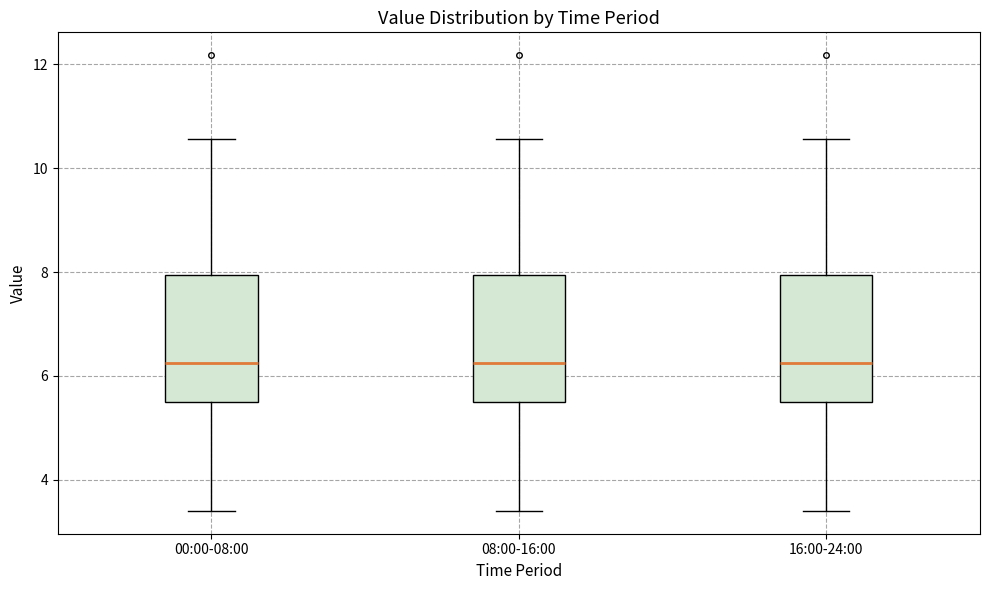

Where does the upper whisker of the box for 00:00-08:00 end on the y-axis? The values are not printed on the chart, so give them approximately, as read against the axis.

10.6